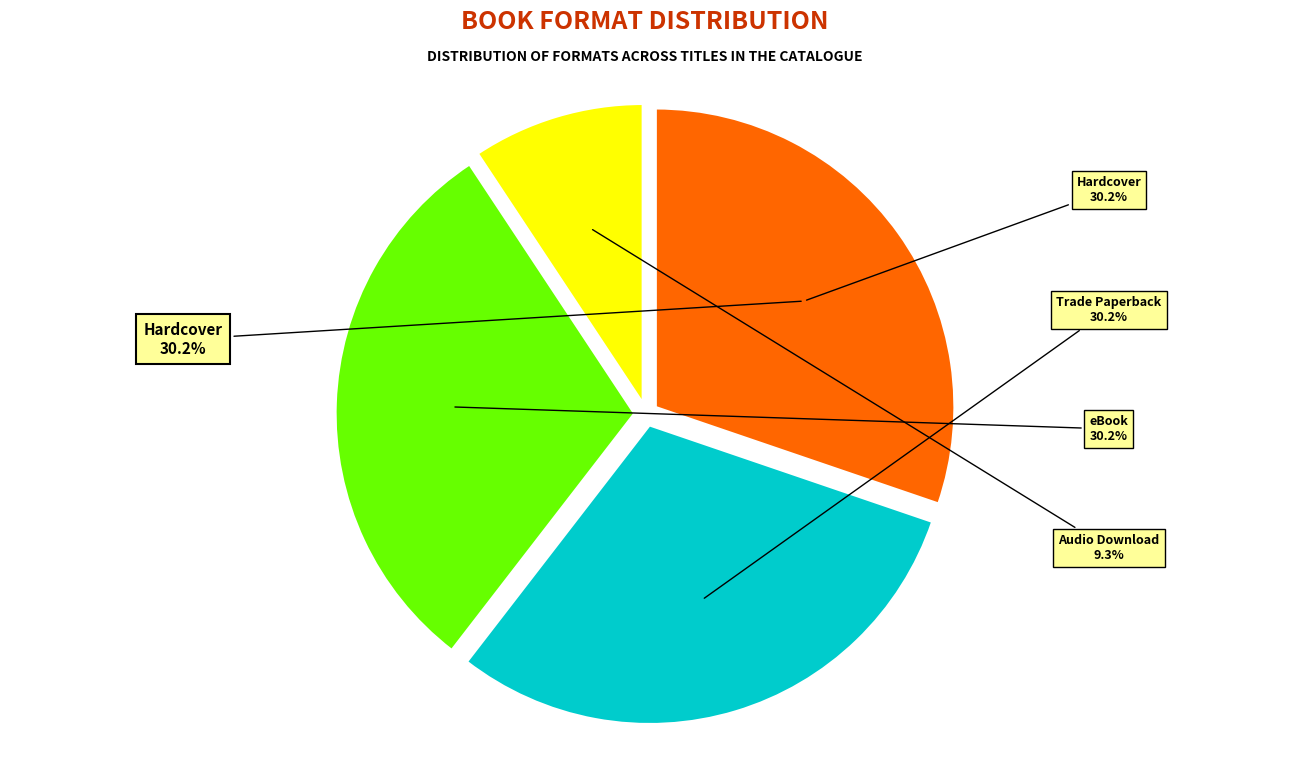

Approximately how many times larger is the value at eBook compared to Trade Paperback?

1.0